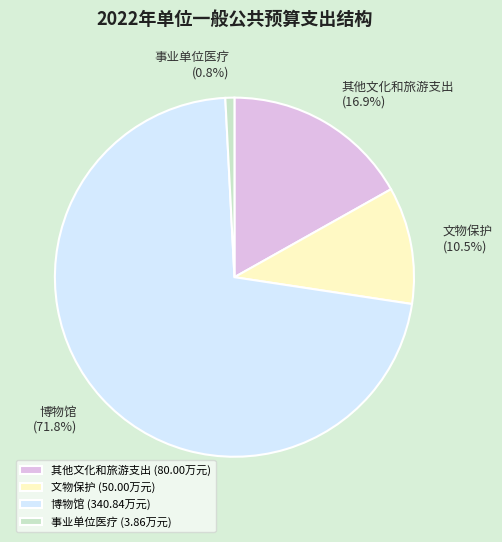

Count the number of slices in the pie.

4